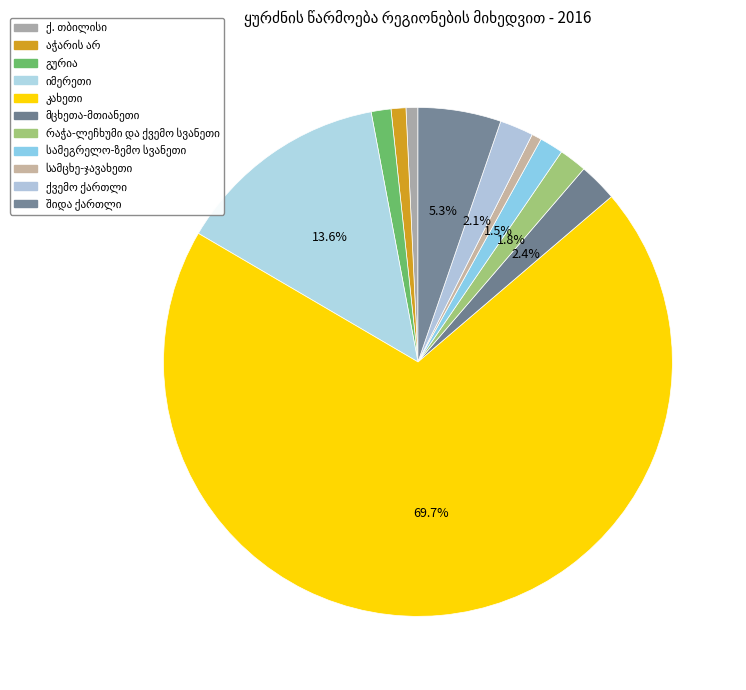

What is the largest slice in the pie chart?

კახეთი